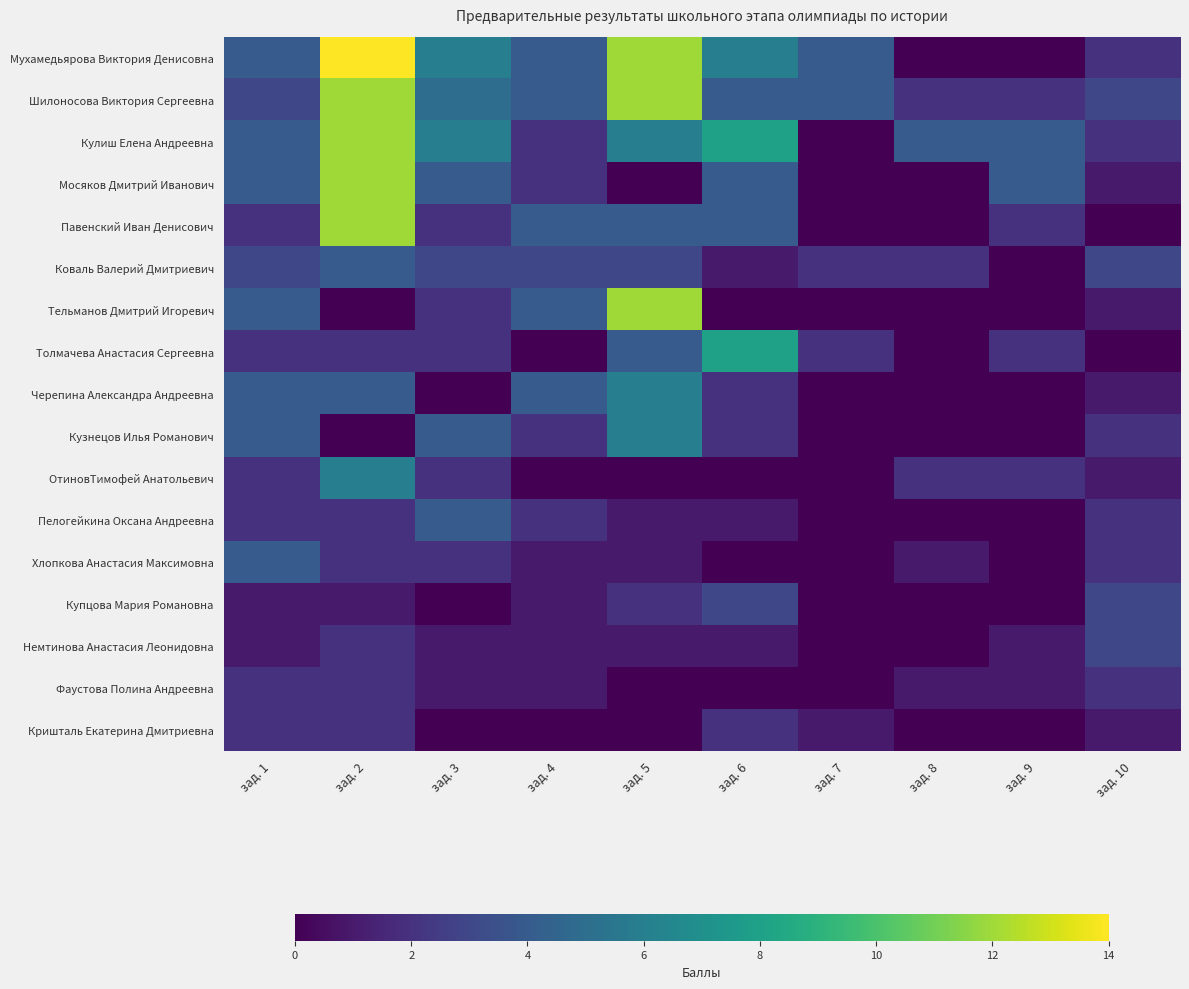

Reading left to right, transcribe all the data shown in this chart.

Мухамедьярова Виктория Денисовна: зад. 1=4	зад. 2=14	зад. 3=6	зад. 4=4	зад. 5=12	зад. 6=6	зад. 7=4	зад. 8=0	зад. 9=0	зад. 10=2
Шилоносова Виктория Сергеевна: зад. 1=3	зад. 2=12	зад. 3=5	зад. 4=4	зад. 5=12	зад. 6=4	зад. 7=4	зад. 8=2	зад. 9=2	зад. 10=3
Кулиш Елена Андреевна: зад. 1=4	зад. 2=12	зад. 3=6	зад. 4=2	зад. 5=6	зад. 6=8	зад. 7=0	зад. 8=4	зад. 9=4	зад. 10=2
Мосяков Дмитрий Иванович: зад. 1=4	зад. 2=12	зад. 3=4	зад. 4=2	зад. 5=0	зад. 6=4	зад. 7=0	зад. 8=0	зад. 9=4	зад. 10=1
Павенский Иван Денисович: зад. 1=2	зад. 2=12	зад. 3=2	зад. 4=4	зад. 5=4	зад. 6=4	зад. 7=0	зад. 8=0	зад. 9=2	зад. 10=0
Коваль Валерий Дмитриевич: зад. 1=3	зад. 2=4	зад. 3=3	зад. 4=3	зад. 5=3	зад. 6=1	зад. 7=2	зад. 8=2	зад. 9=0	зад. 10=3
Тельманов Дмитрий Игоревич: зад. 1=4	зад. 2=0	зад. 3=2	зад. 4=4	зад. 5=12	зад. 6=0	зад. 7=0	зад. 8=0	зад. 9=0	зад. 10=1
Толмачева Анастасия Сергеевна: зад. 1=2	зад. 2=2	зад. 3=2	зад. 4=0	зад. 5=4	зад. 6=8	зад. 7=2	зад. 8=0	зад. 9=2	зад. 10=0
Черепина Александра Андреевна: зад. 1=4	зад. 2=4	зад. 3=0	зад. 4=4	зад. 5=6	зад. 6=2	зад. 7=0	зад. 8=0	зад. 9=0	зад. 10=1
Кузнецов Илья Романович: зад. 1=4	зад. 2=0	зад. 3=4	зад. 4=2	зад. 5=6	зад. 6=2	зад. 7=0	зад. 8=0	зад. 9=0	зад. 10=2
ОтиновТимофей Анатольевич: зад. 1=2	зад. 2=6	зад. 3=2	зад. 4=0	зад. 5=0	зад. 6=0	зад. 7=0	зад. 8=2	зад. 9=2	зад. 10=1
Пелогейкина Оксана Андреевна: зад. 1=2	зад. 2=2	зад. 3=4	зад. 4=2	зад. 5=1	зад. 6=1	зад. 7=0	зад. 8=0	зад. 9=0	зад. 10=2
Хлопкова Анастасия Максимовна: зад. 1=4	зад. 2=2	зад. 3=2	зад. 4=1	зад. 5=1	зад. 6=0	зад. 7=0	зад. 8=1	зад. 9=0	зад. 10=2
Купцова Мария Романовна: зад. 1=1	зад. 2=1	зад. 3=0	зад. 4=1	зад. 5=2	зад. 6=3	зад. 7=0	зад. 8=0	зад. 9=0	зад. 10=3
Немтинова Анастасия Леонидовна: зад. 1=1	зад. 2=2	зад. 3=1	зад. 4=1	зад. 5=1	зад. 6=1	зад. 7=0	зад. 8=0	зад. 9=1	зад. 10=3
Фаустова Полина Андреевна: зад. 1=2	зад. 2=2	зад. 3=1	зад. 4=1	зад. 5=0	зад. 6=0	зад. 7=0	зад. 8=1	зад. 9=1	зад. 10=2
Кришталь Екатерина Дмитриевна: зад. 1=2	зад. 2=2	зад. 3=0	зад. 4=0	зад. 5=0	зад. 6=2	зад. 7=1	зад. 8=0	зад. 9=0	зад. 10=1